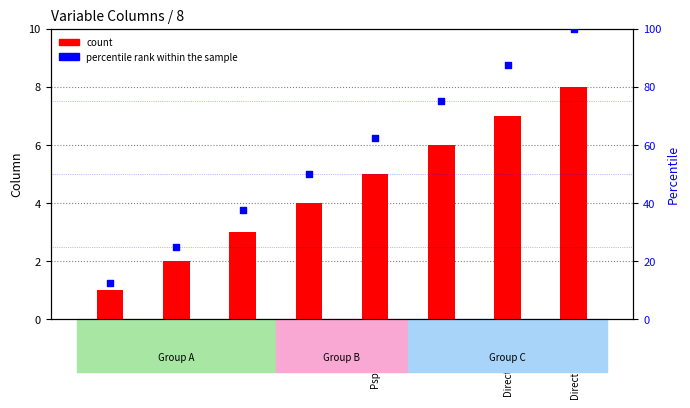

What is the total value across all series at Direction_Note?

108.0